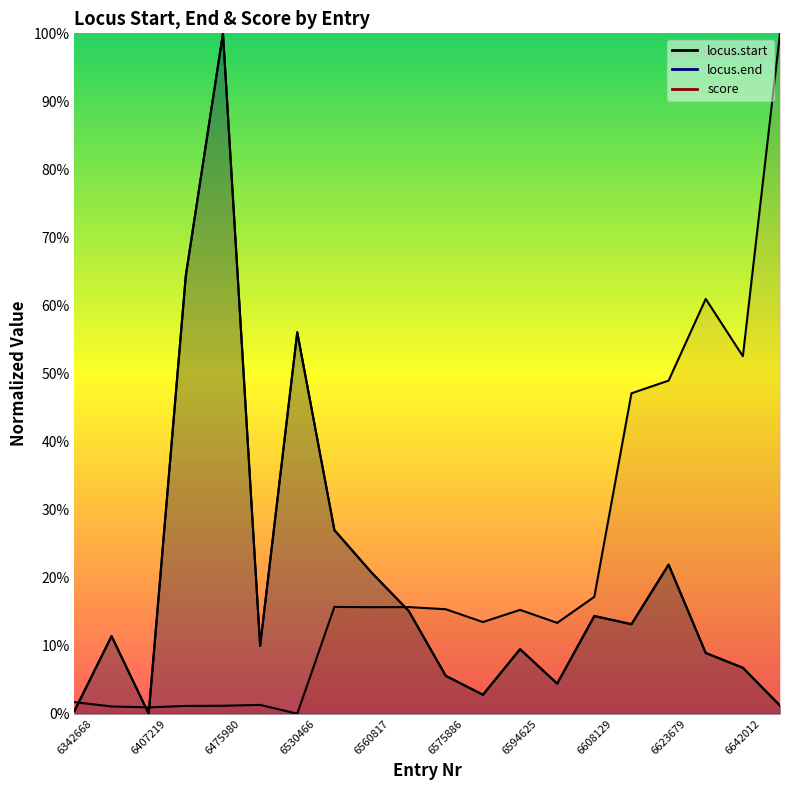

How many times do locus.start and locus.end cross each other?

8